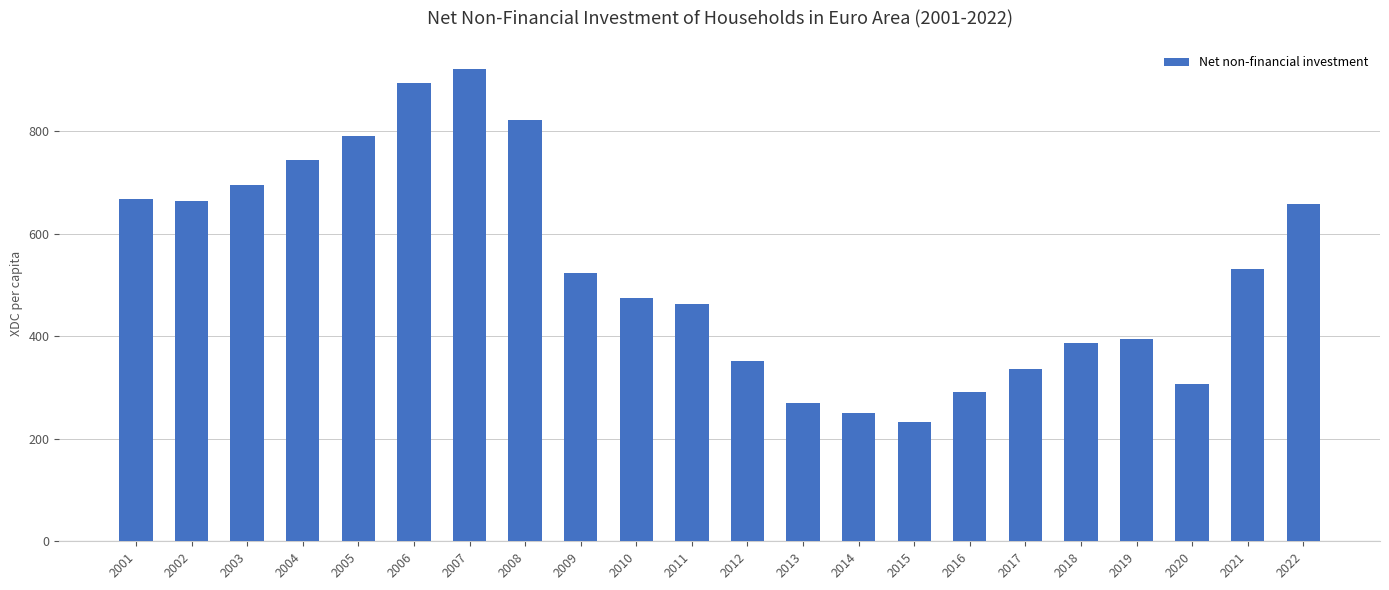

What is the difference between the second highest and second lowest values?

642.9